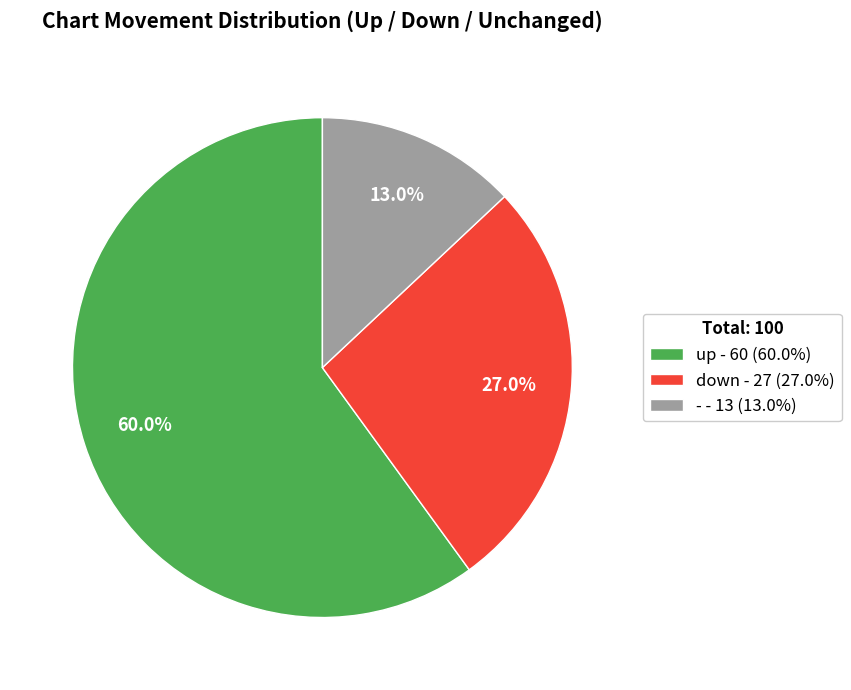

Rank the categories by value from lowest to highest.

-, down, up